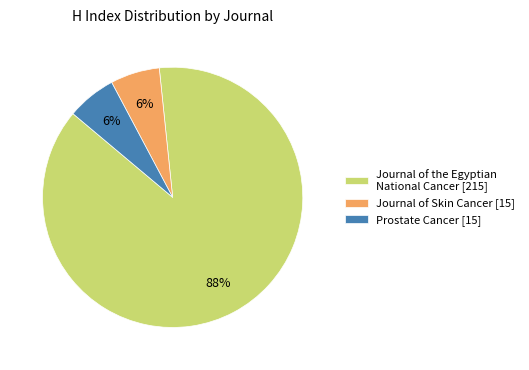

How many segments does this pie chart have?

3